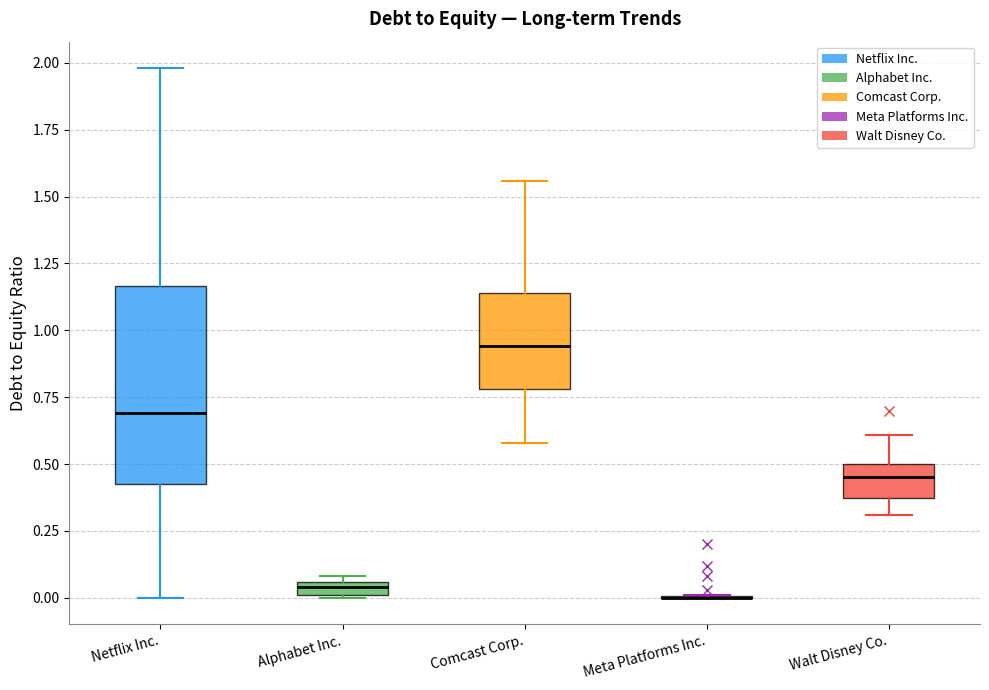

Where is the lower edge of the box for Netflix Inc. on the y-axis? The values are not printed on the chart, so give them approximately, as read against the axis.

0.45